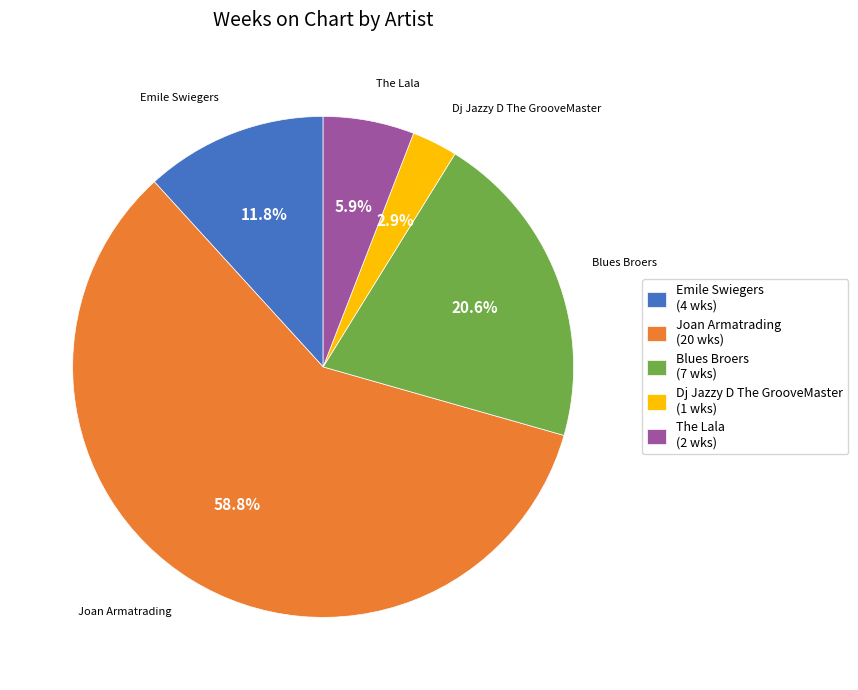

Which slice is the largest?

Joan Armatrading